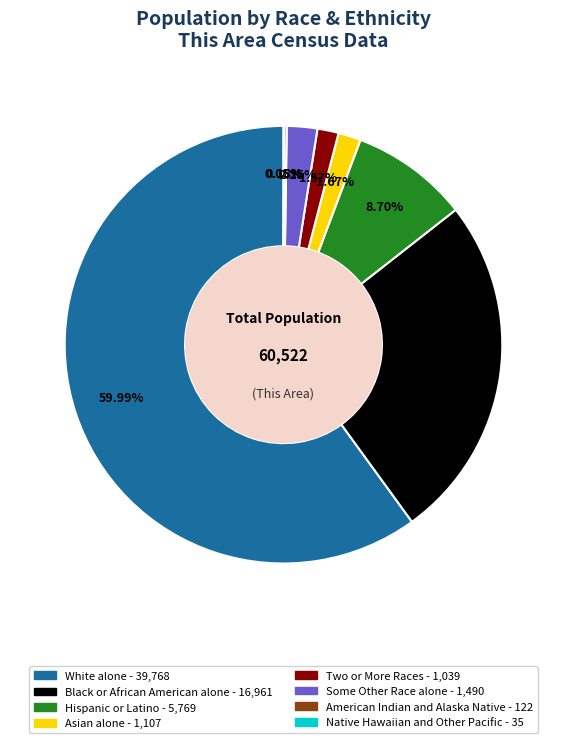

Which category has the biggest portion of the pie?

White alone